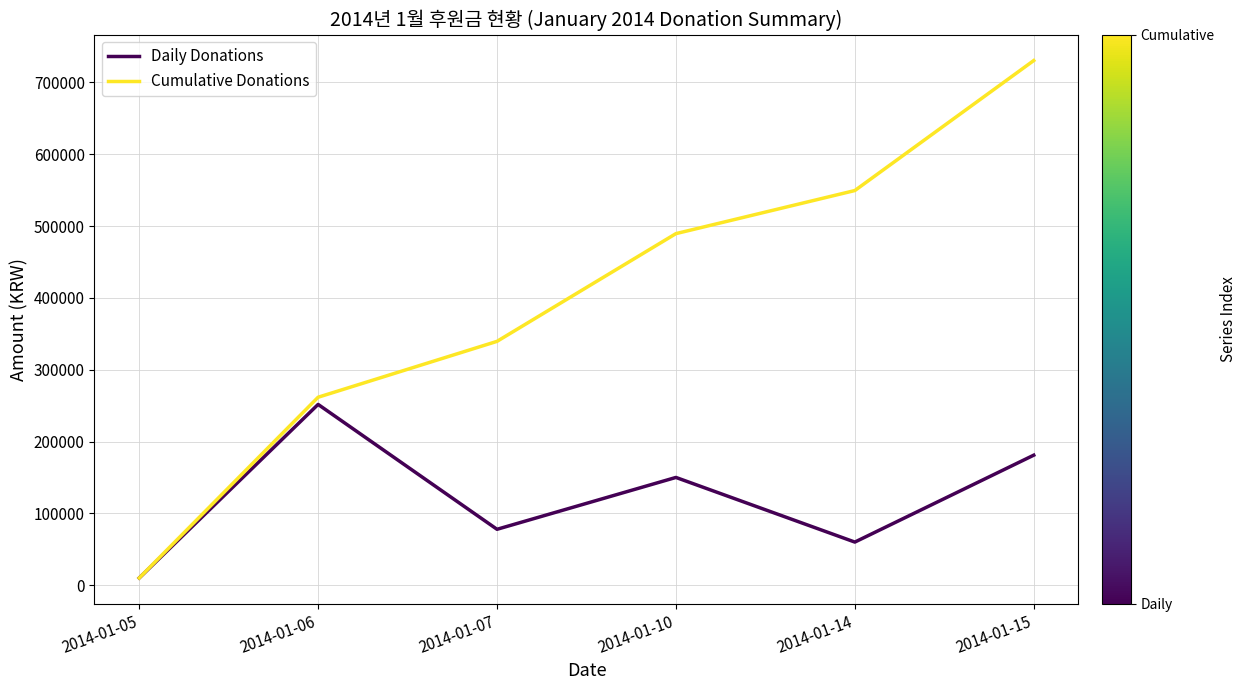

Count the number of categories in the chart.

6